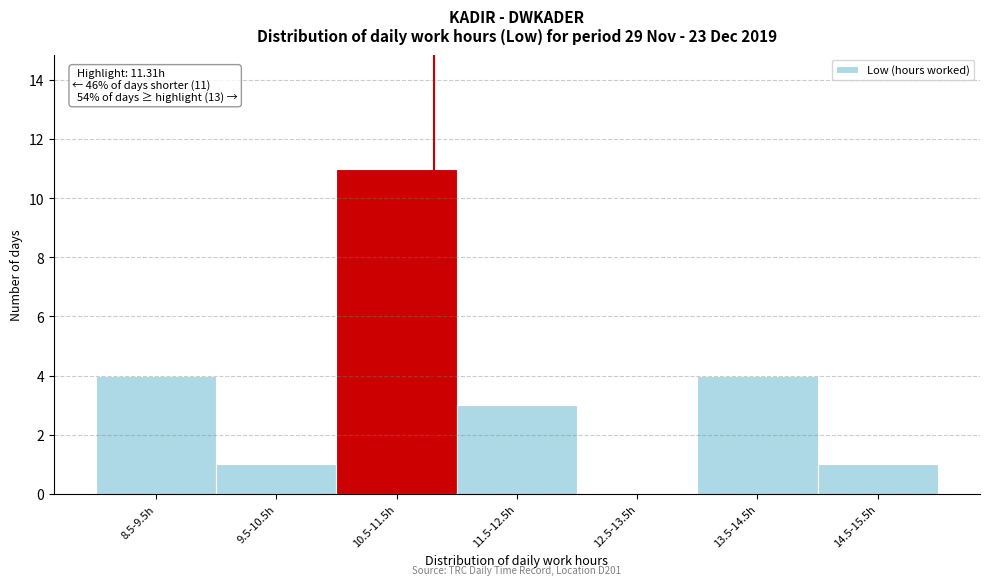

Reading left to right, transcribe all the data shown in this chart.

8.5-9.5h=4	9.5-10.5h=1	10.5-11.5h=11	11.5-12.5h=3	12.5-13.5h=0	13.5-14.5h=4	14.5-15.5h=1